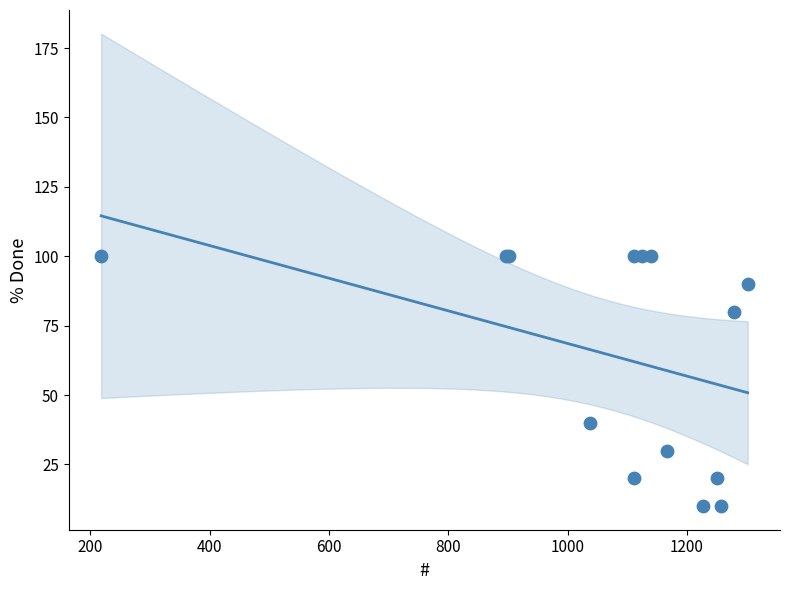

What Y value in the scatter plot is closest to 55?

40